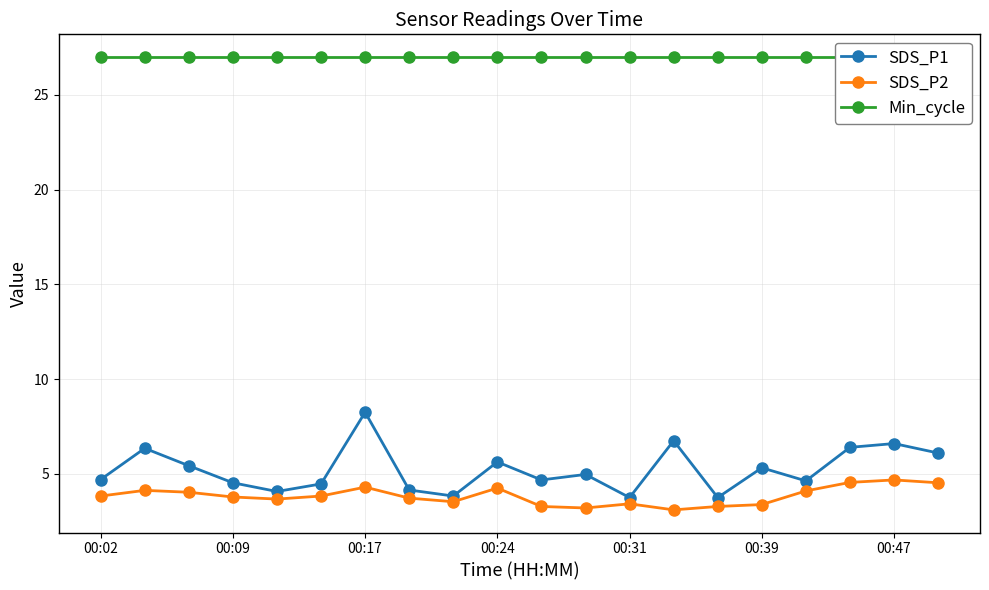

What are all the series names shown in the legend?

SDS_P1, SDS_P2, Min_cycle